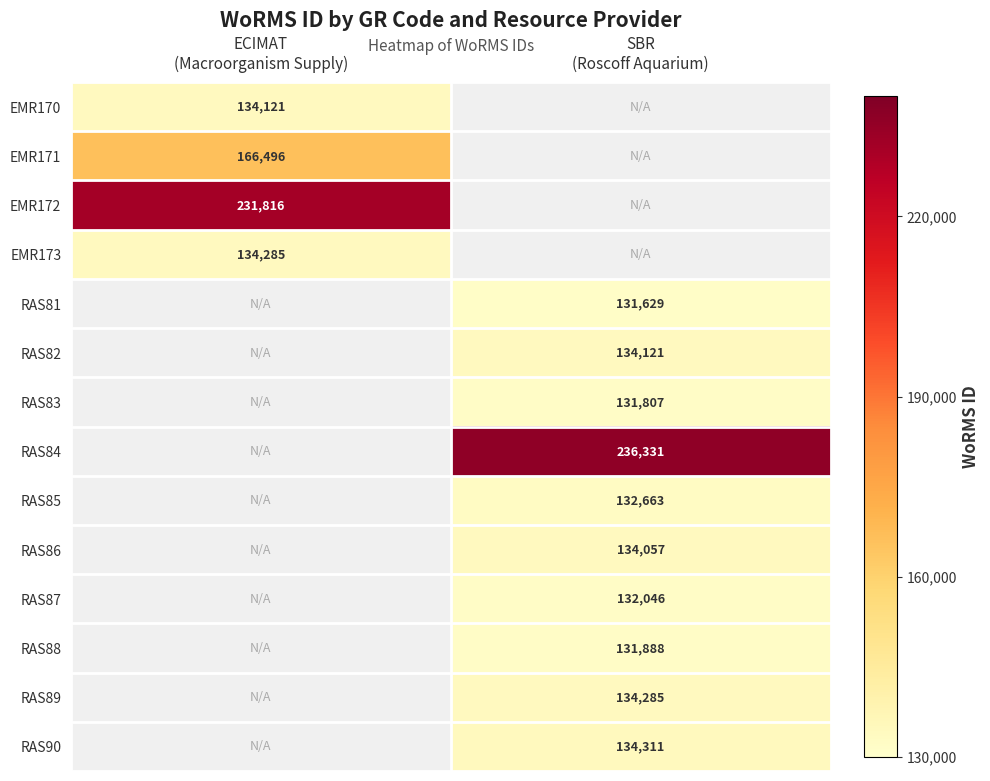

Is it true that RAS88 equals 131888 at SBR (Roscoff Aquarium)?

True